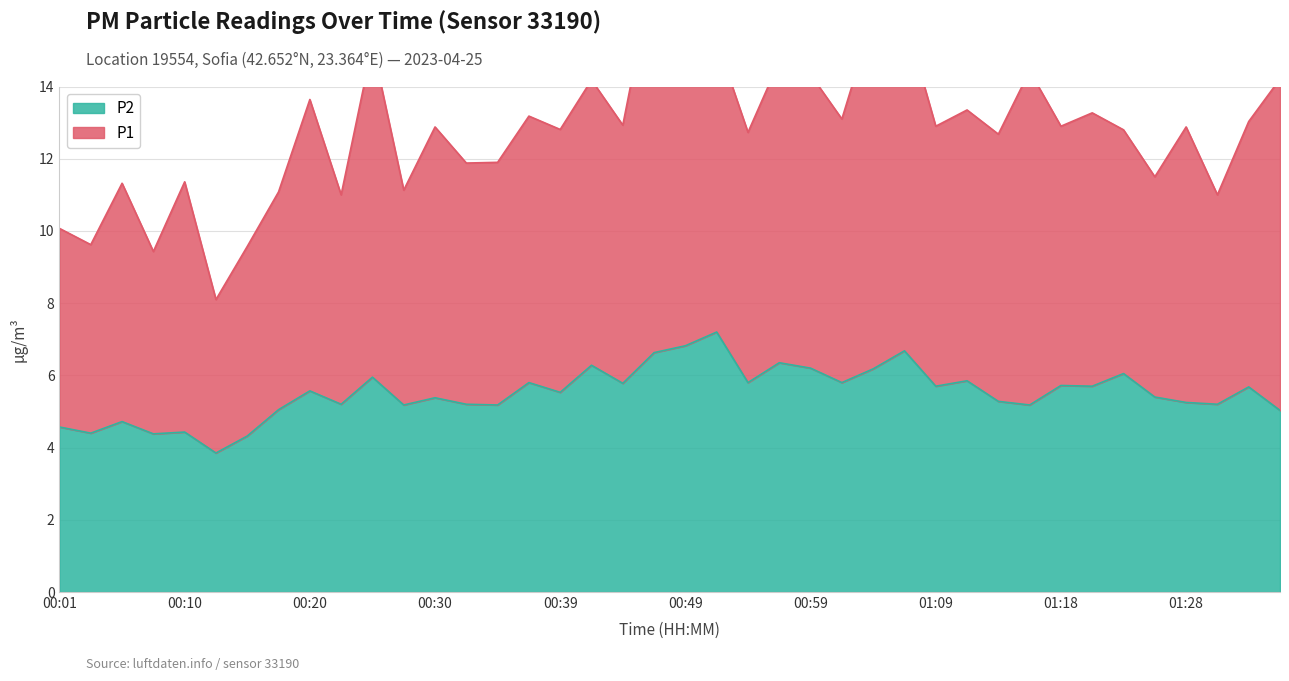

Reading left to right, list all the values displayed in this chart.

00:01=4.6	00:03=4.4	00:05=4.7	00:08=4.4	00:10=4.4	00:13=3.9	00:15=4.3	00:18=5.0	00:20=5.6	00:23=5.2	00:25=6.0	00:27=5.2	00:30=5.4	00:32=5.2	00:35=5.2	00:37=5.8	00:39=5.5	00:42=6.3	00:44=5.8	00:47=6.6	00:49=6.8	00:52=7.2	00:54=5.8	00:57=6.3	00:59=6.2	01:01=5.8	01:04=6.2	01:06=6.7	01:09=5.7	01:11=5.8	01:14=5.3	01:16=5.2	01:18=5.7	01:21=5.7	01:23=6.0	01:26=5.4	01:28=5.2	01:31=5.2	01:33=5.7	01:35=5.0